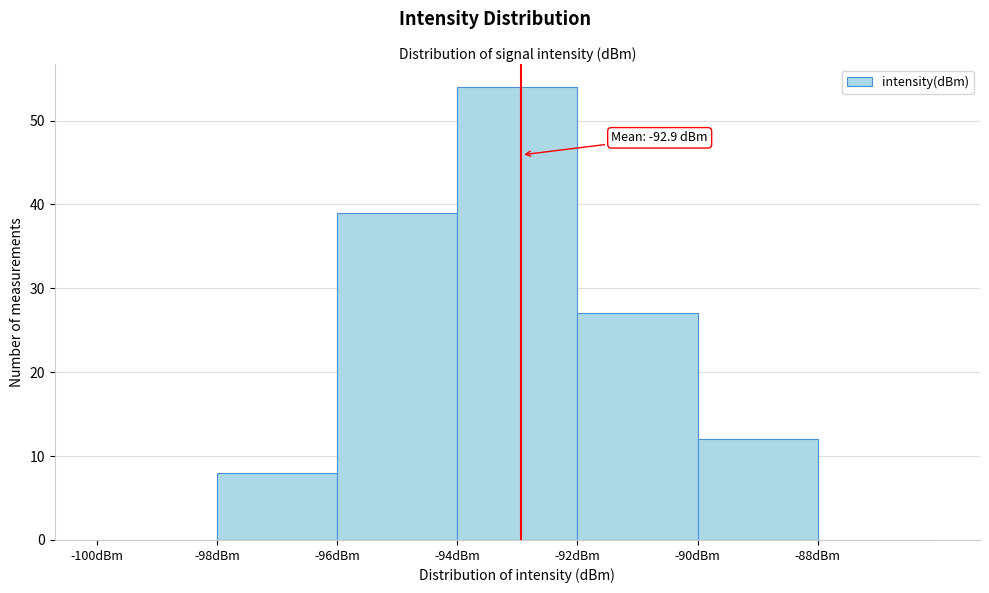

Over which range of the x-axis is the bar tallest?

-94 to -92